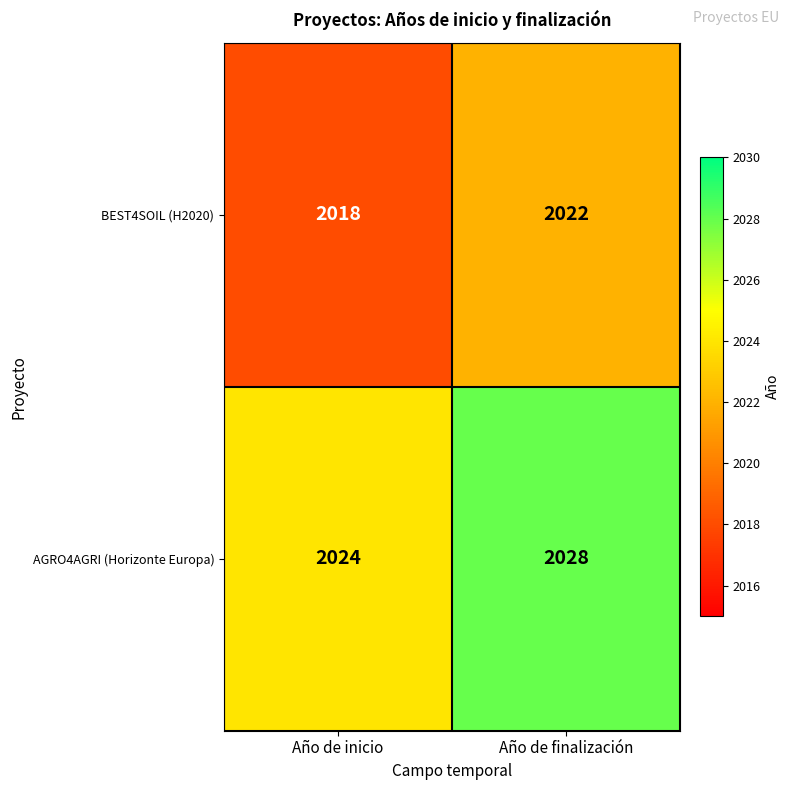

What is the minimum value shown in the chart?

2018